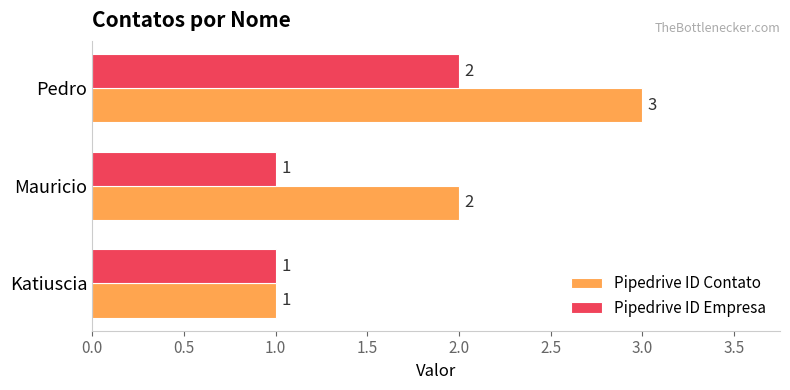

What is the lowest value of the Pipedrive ID Empresa series?

1